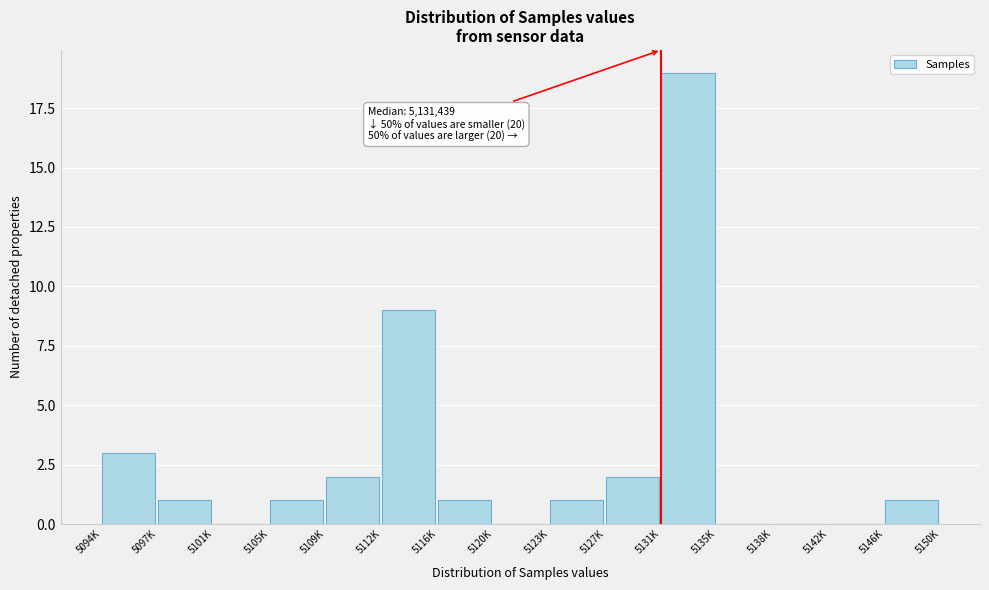

Reading left to right, extract all data points from this chart.

5094K=3	5097K=1	5101K=0	5105K=1	5109K=2	5112K=9	5116K=1	5120K=0	5123K=1	5127K=2	5131K=19	5135K=0	5138K=0	5142K=0	5146K=1